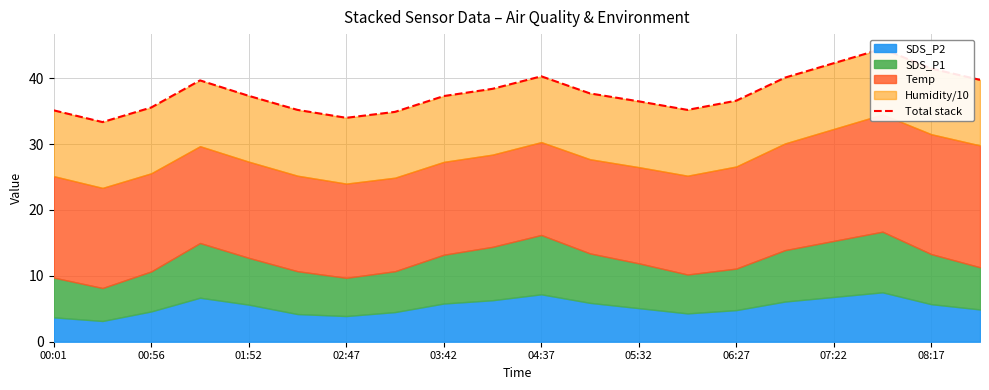

How many values are below 37?

9